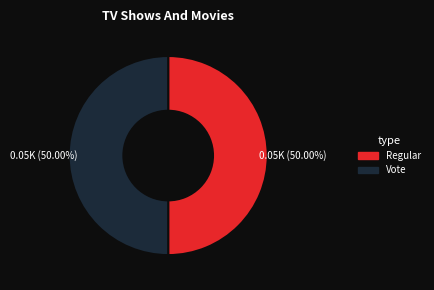

The Vote slice represents 45% of the pie. True or false?

False